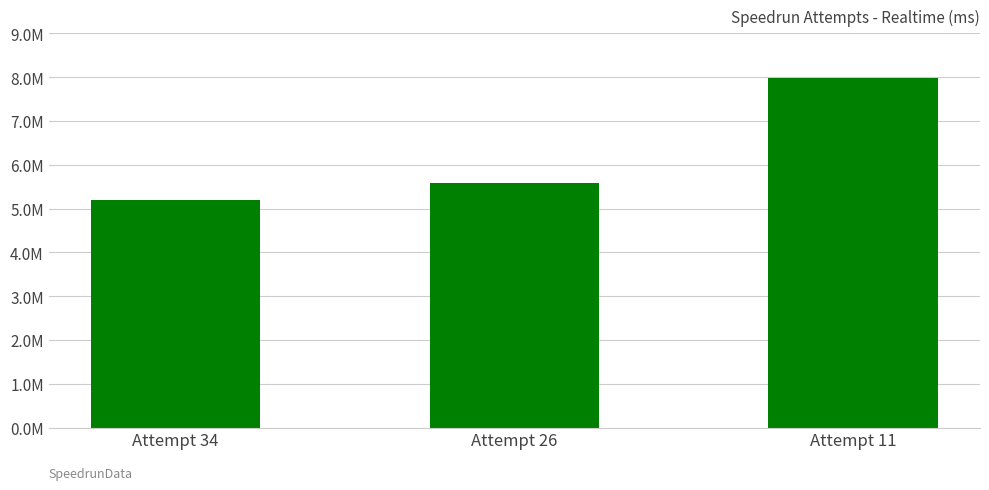

Where is the data nearest to the value 6581052?

Attempt 26